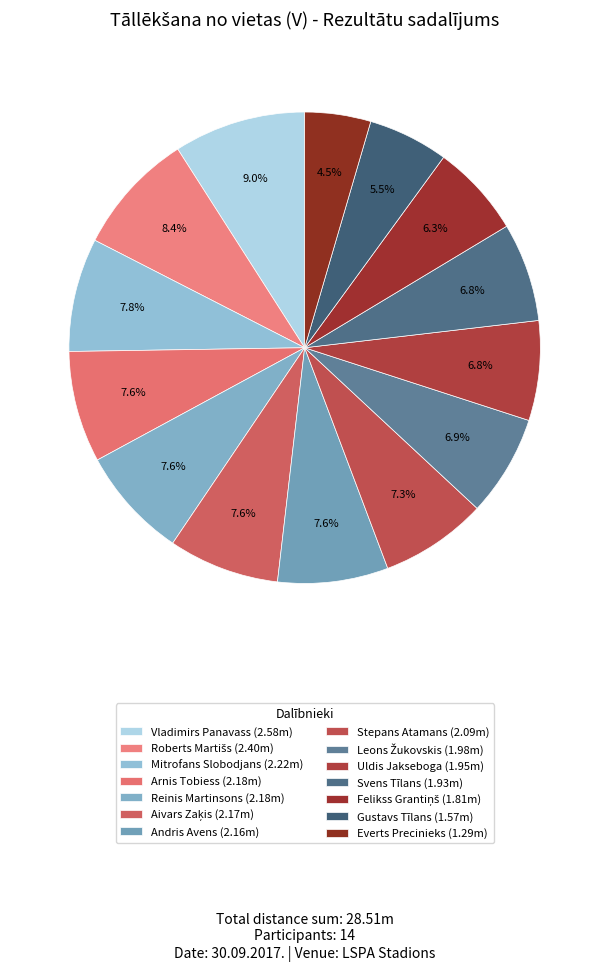

To the nearest percent, what portion does Aivars Zaķis represent?

8%